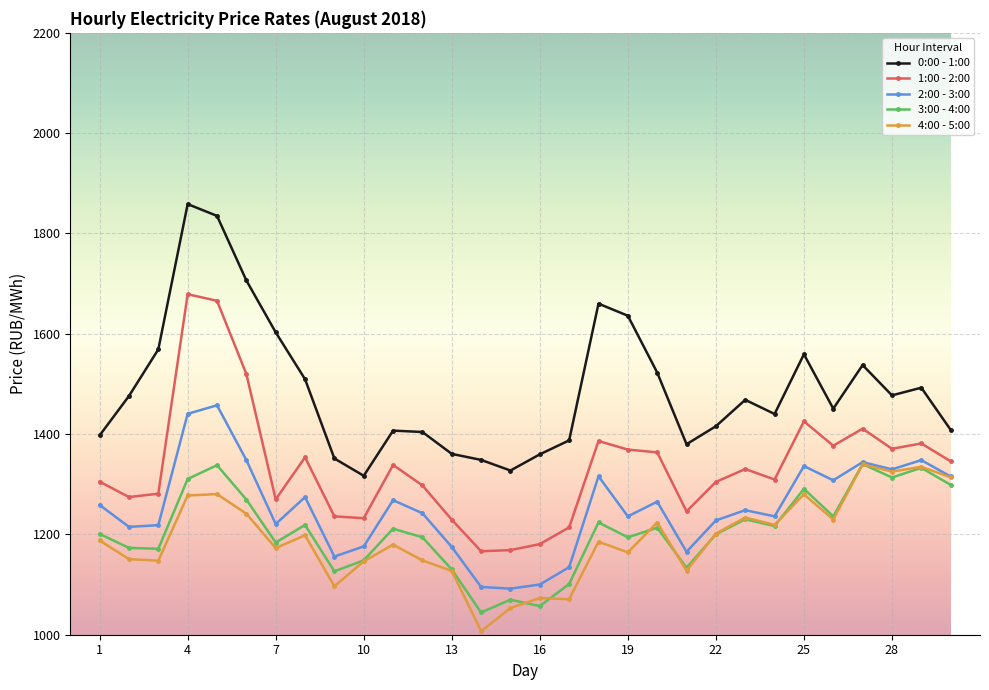

What is the minimum value shown in the chart?

1007.0